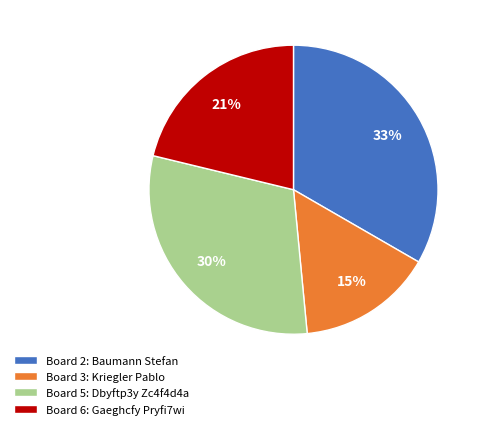

To the nearest percent, what is the difference between the largest and smallest slice percentages?

18%